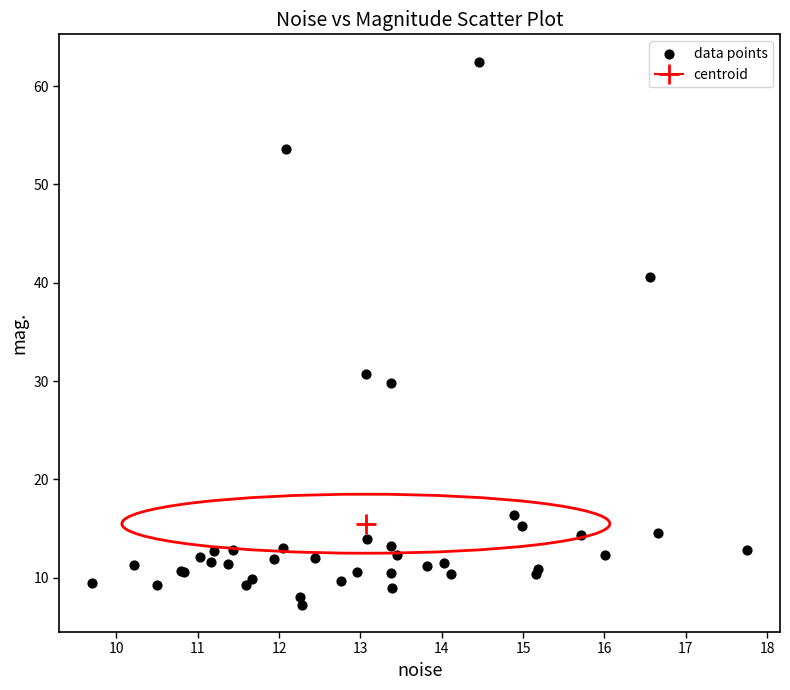

What Y value in the scatter plot is closest to 34?

30.7